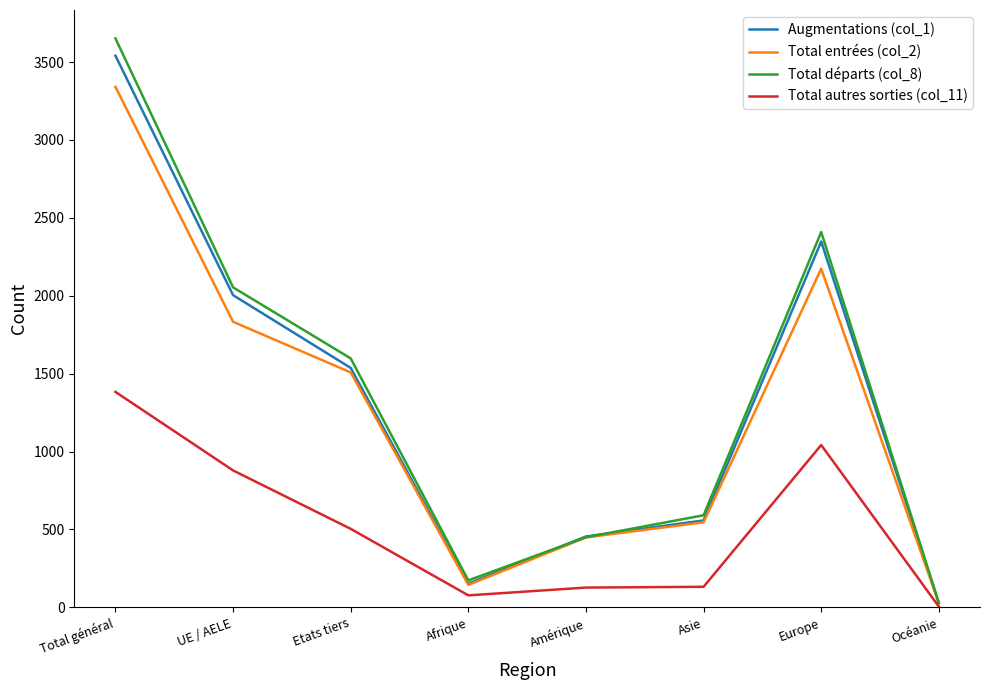

True or false: Augmentations (col_1) has a value of 455 at Amérique.

True